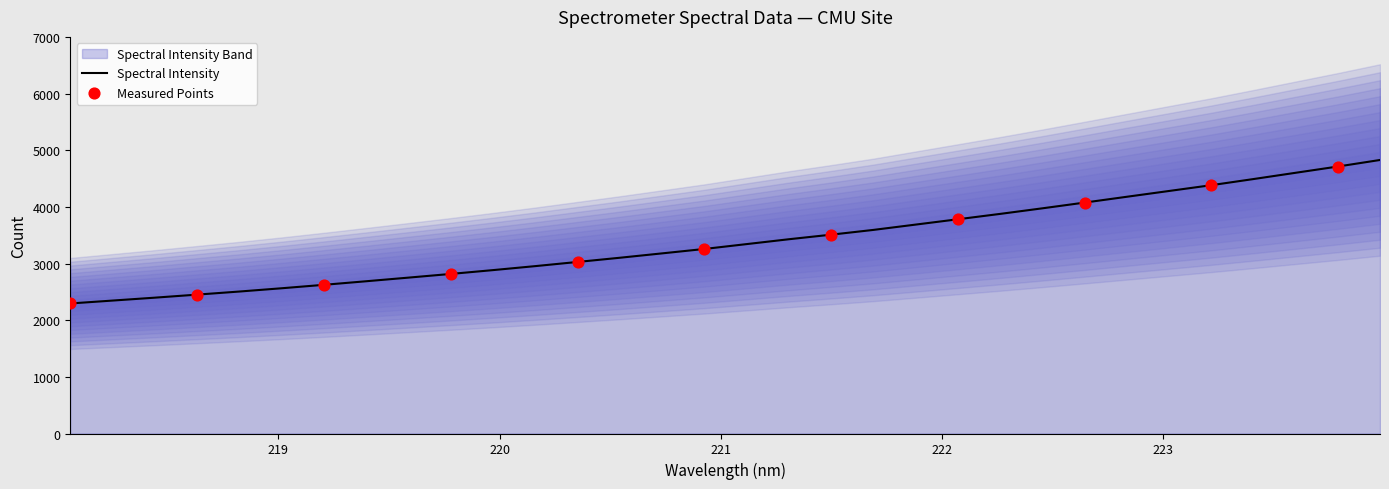

What is the change in value from 219.3979 to 222.8355?

+1490.8